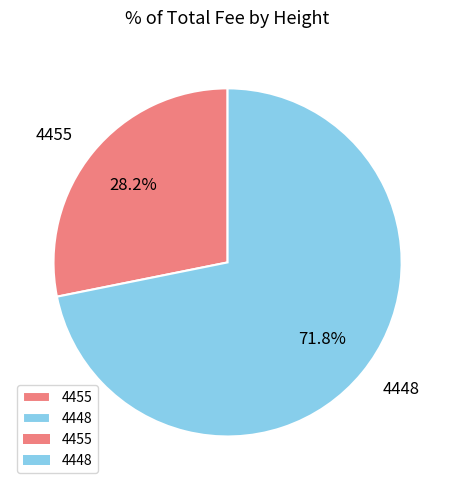

What is the largest slice in the pie chart?

4448